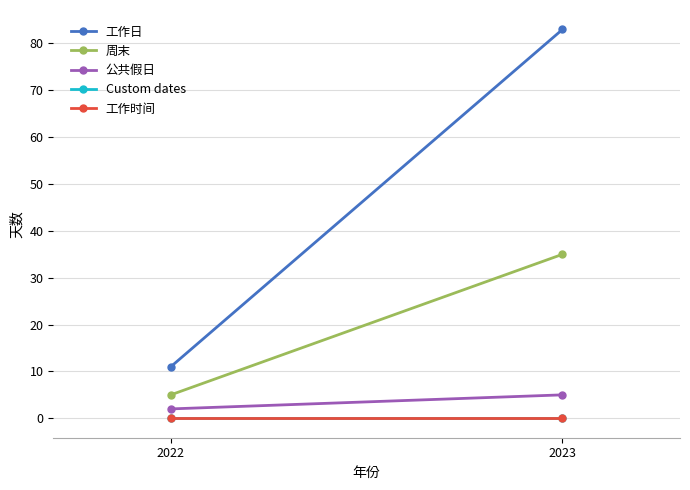

List the labels in order of 周末 value, largest first.

2023, 2022